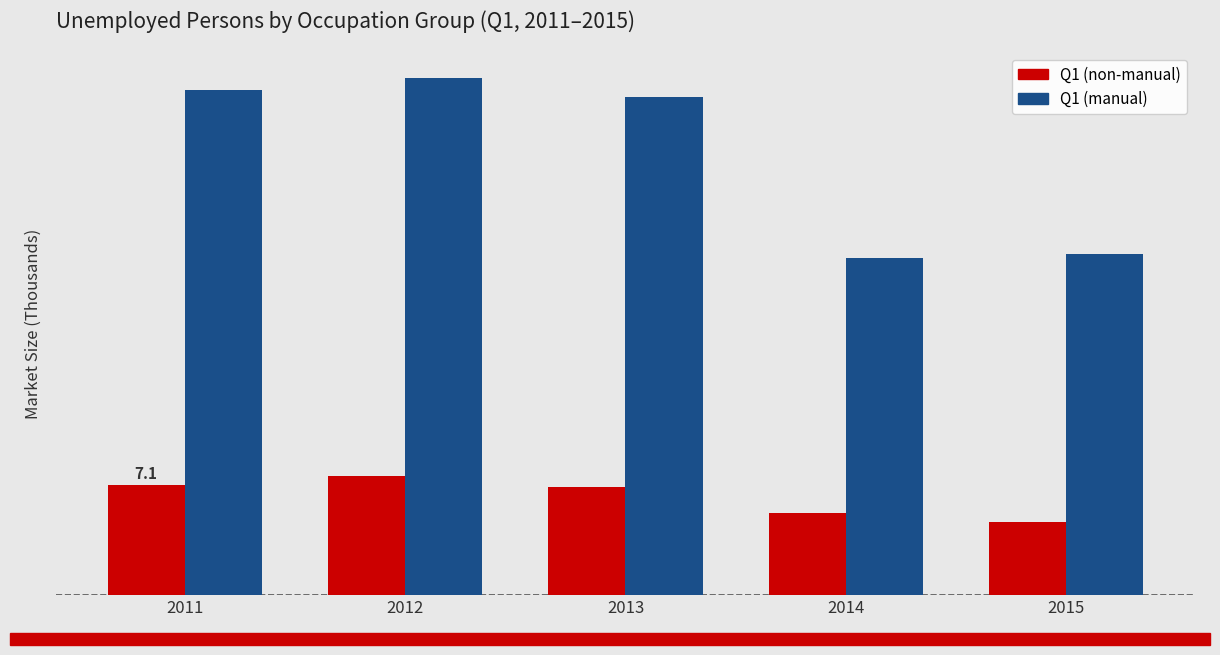

Are the bars grouped side by side (vs. stacked)?

Yes